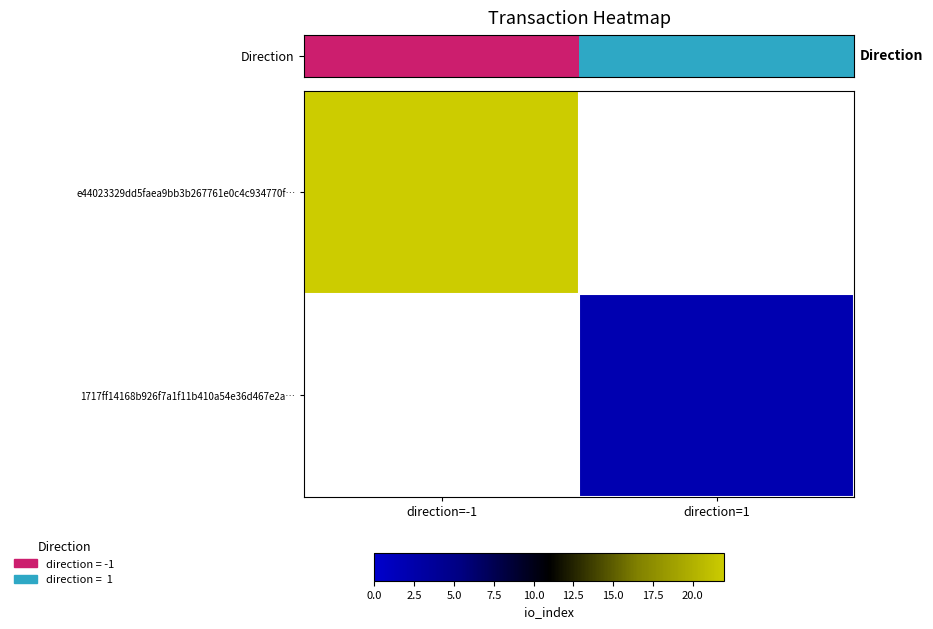

What is the minimum value shown in the chart?

2.0